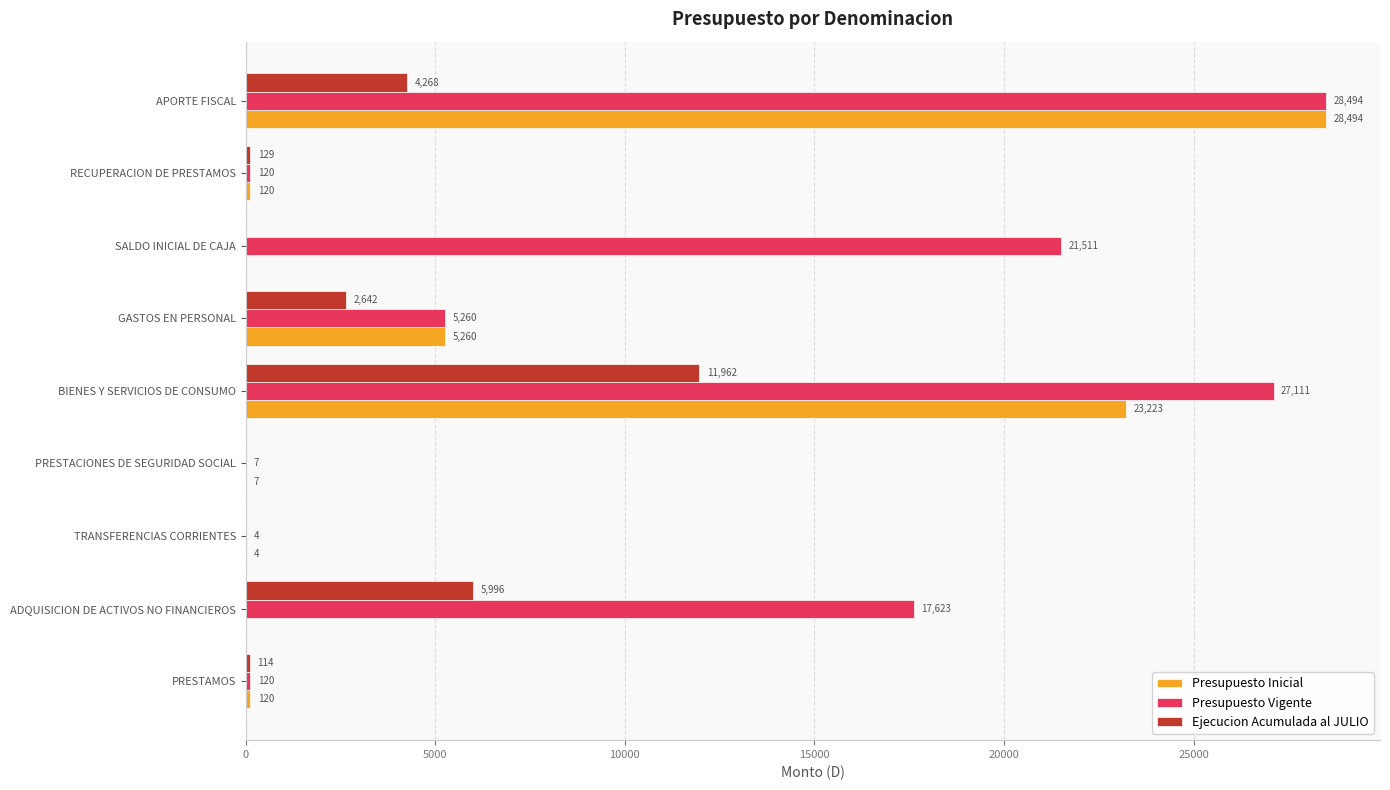

Which series changed the most between ADQUISICION DE ACTIVOS NO FINANCIEROS and PRESTAMOS?

Presupuesto Vigente